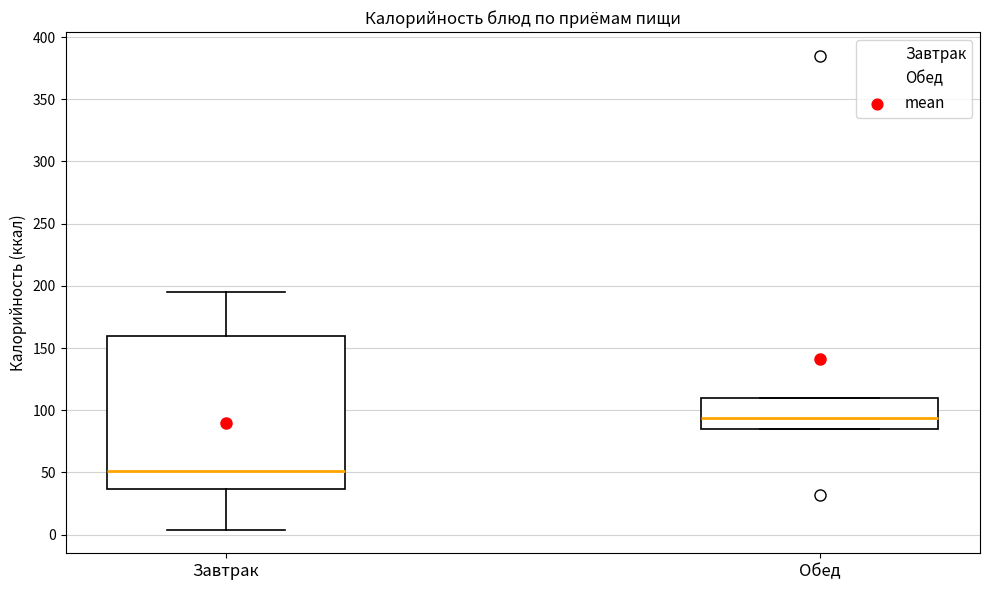

Reading left to right, read every box against the y-axis: the position of its median line, the range the box covers, and the ends of its whiskers. The values are not printed on the chart, so give them approximately, as read against the axis.

Завтрак: median 50, box 35 to 160, whiskers 5 to 195
Обед: median 95, box 85 to 110, whiskers 85 to 110